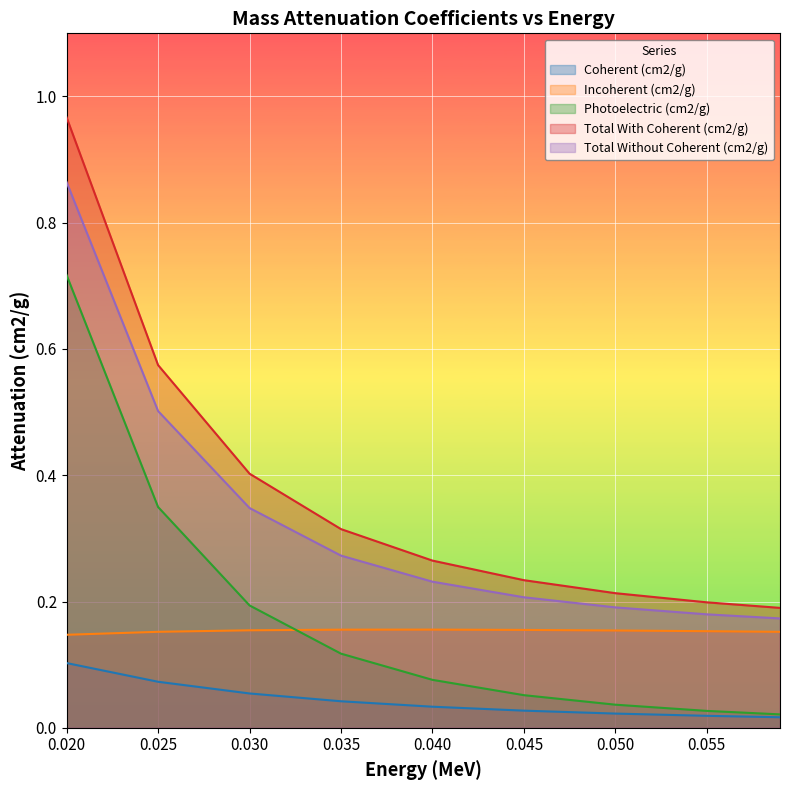

What is the total value across all series at 0.02?

2.8